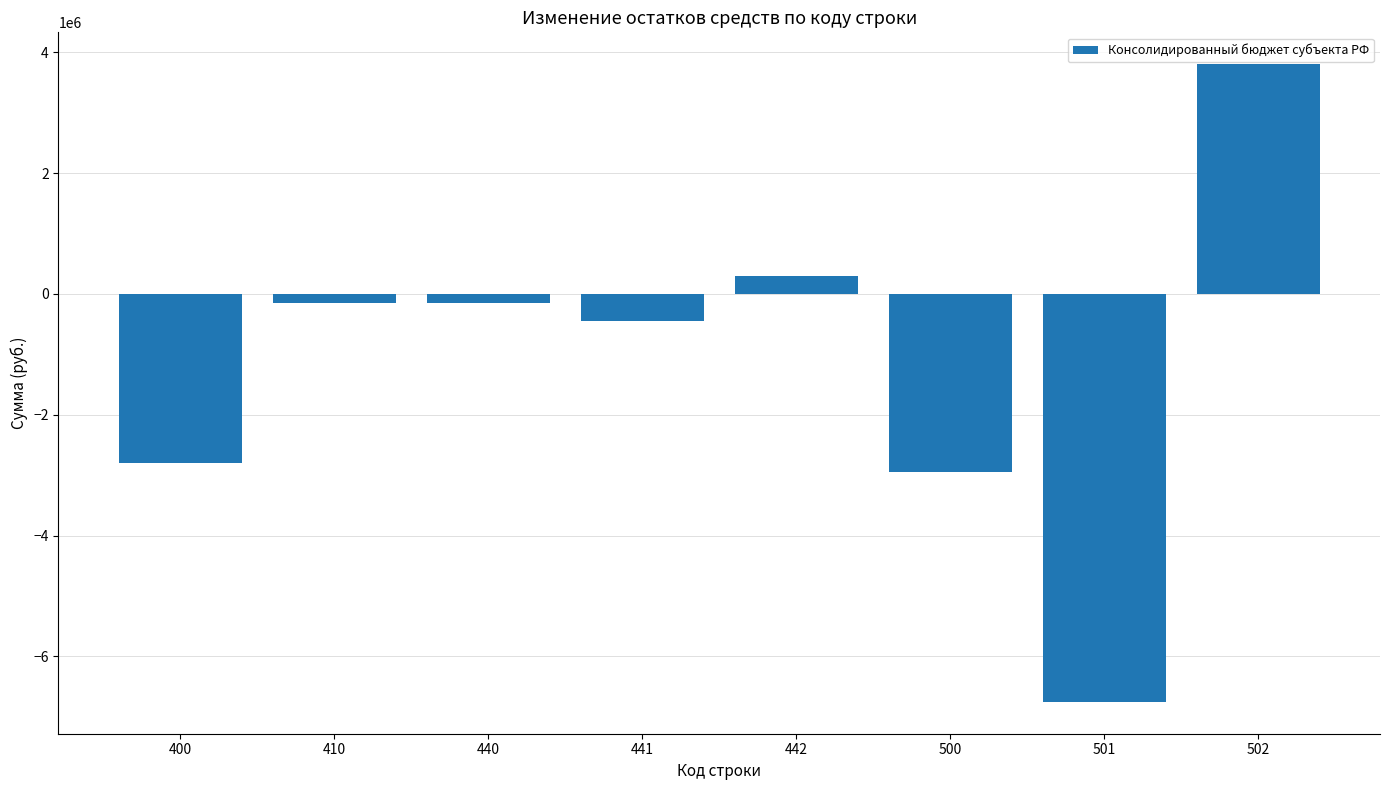

The value at 500 is -5040005.6. True or false?

False